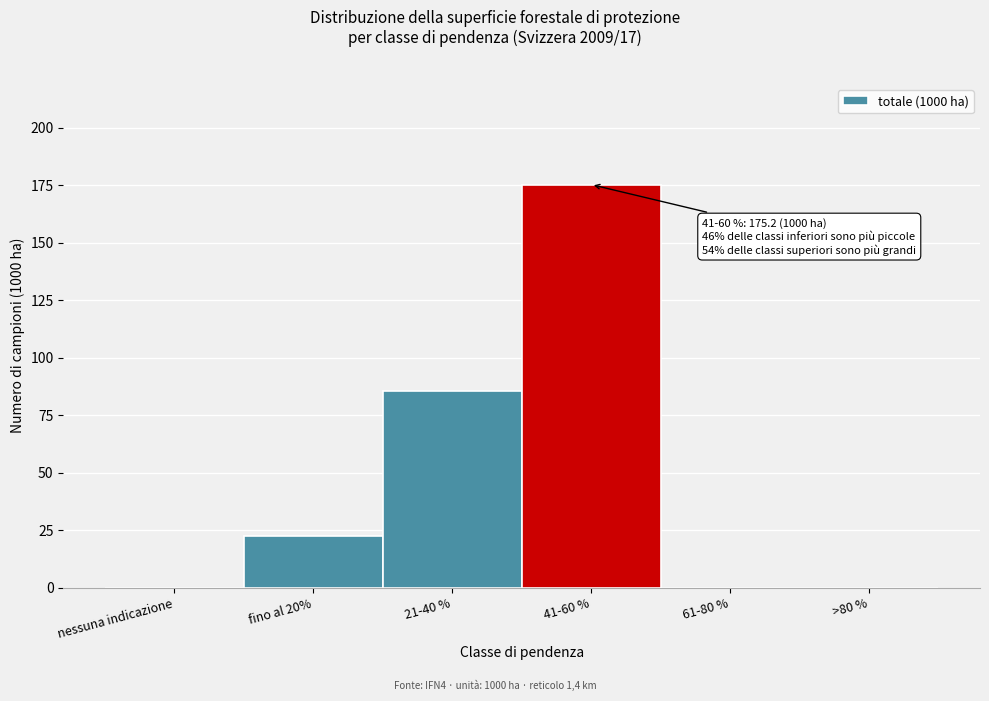

Reading left to right, transcribe all the data shown in this chart.

nessuna indicazione=0.0	fino al 20%=22.4	21-40 %=85.3	41-60 %=175.2	61-80 %=0.0	>80 %=0.0